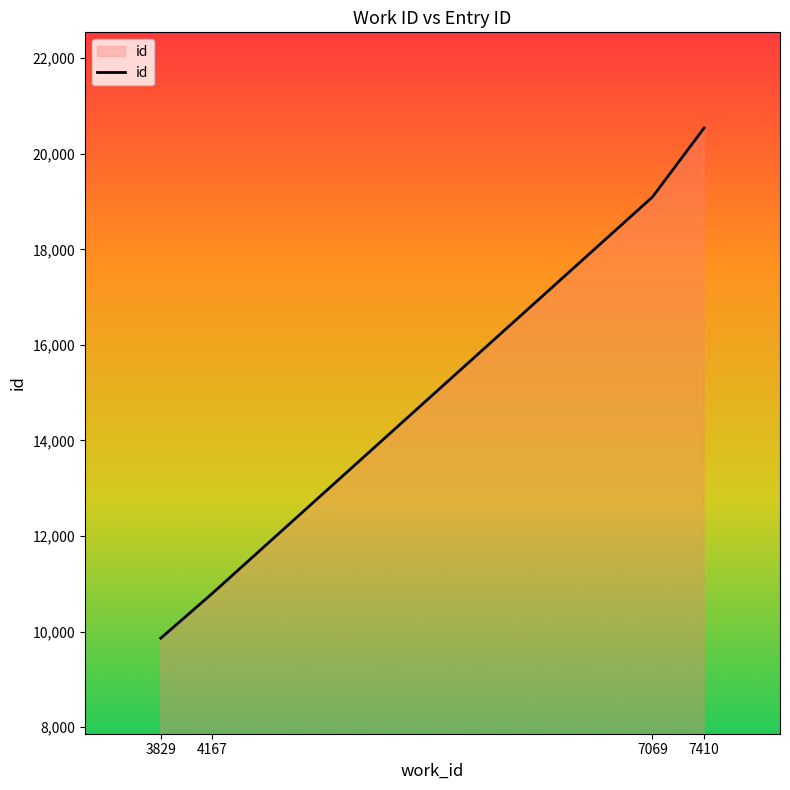

At which label is the value closest to 15201?

7069